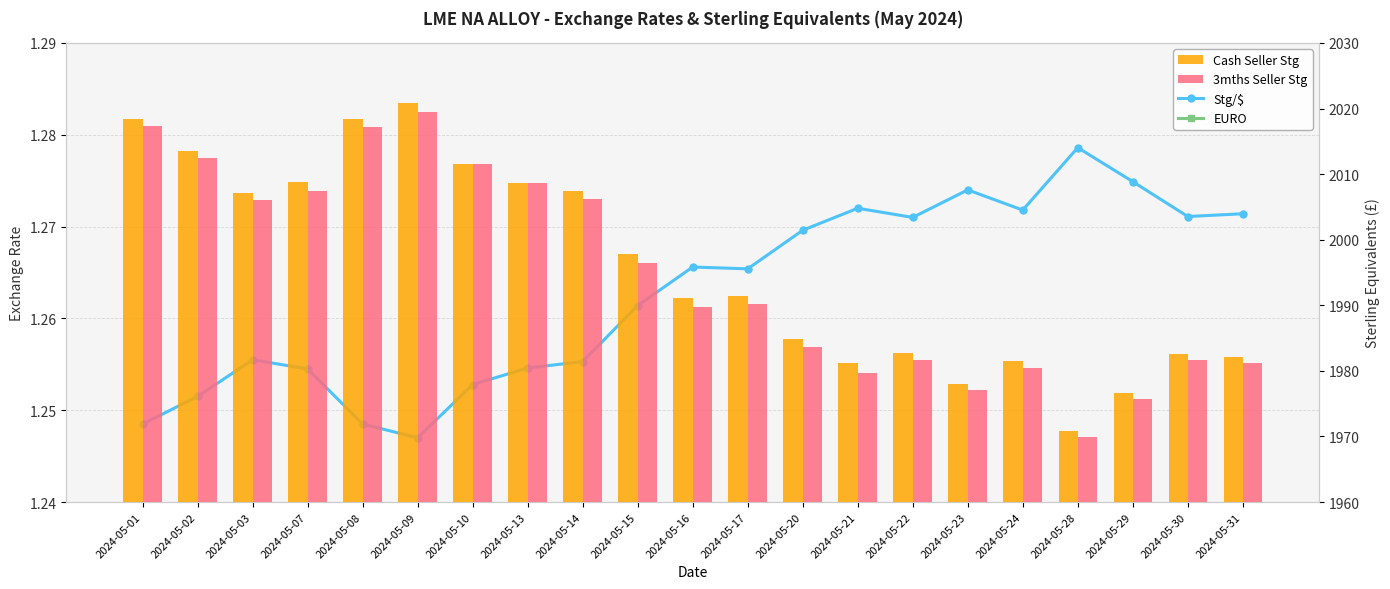

Where does the 3mths Seller Stg series first go above 1990?

2024-05-01